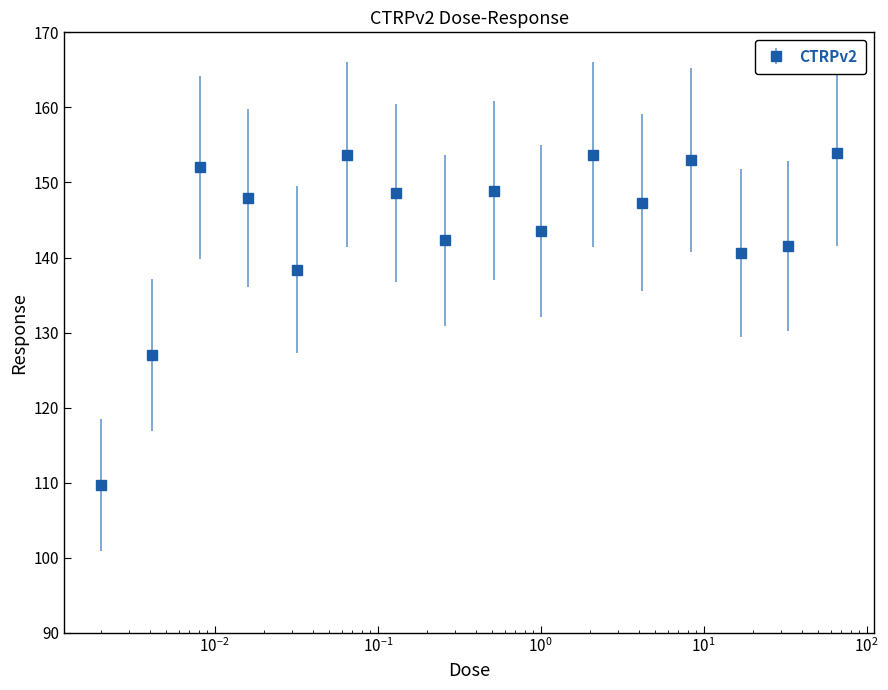

What is the value of the 5th point from the left?

138.4